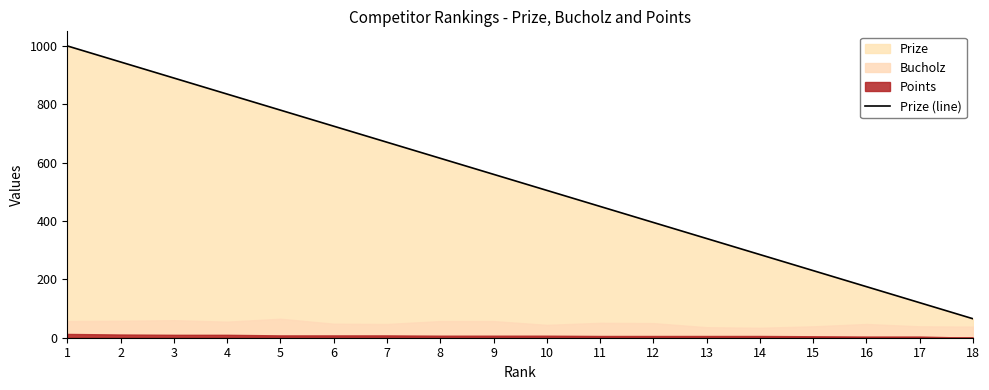

Approximately how many times larger is the value at 16 compared to 18?

2.7